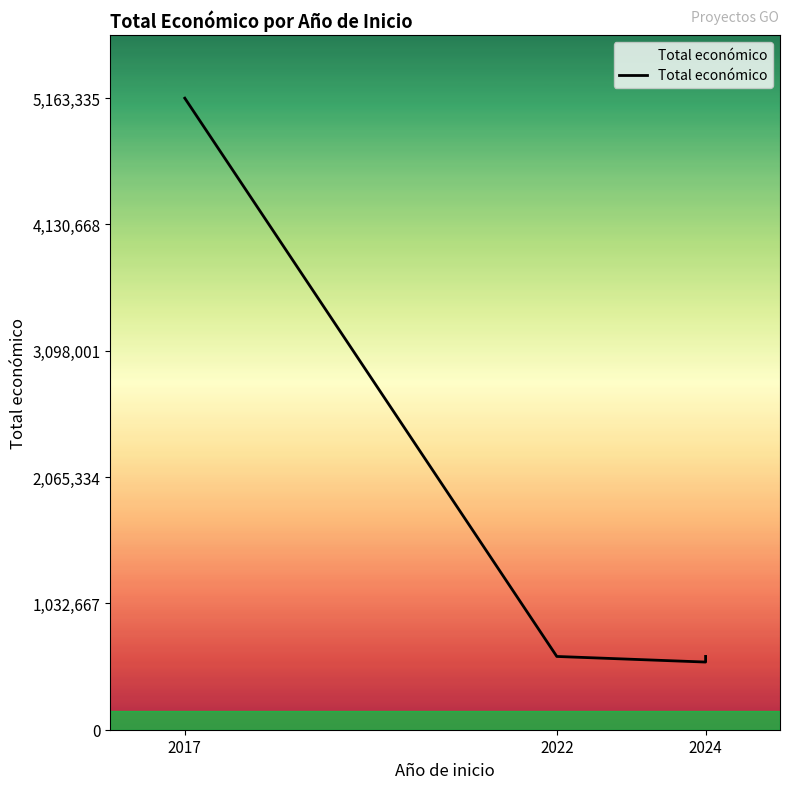

What is the difference between the values at 2017 and 2024?

4564738